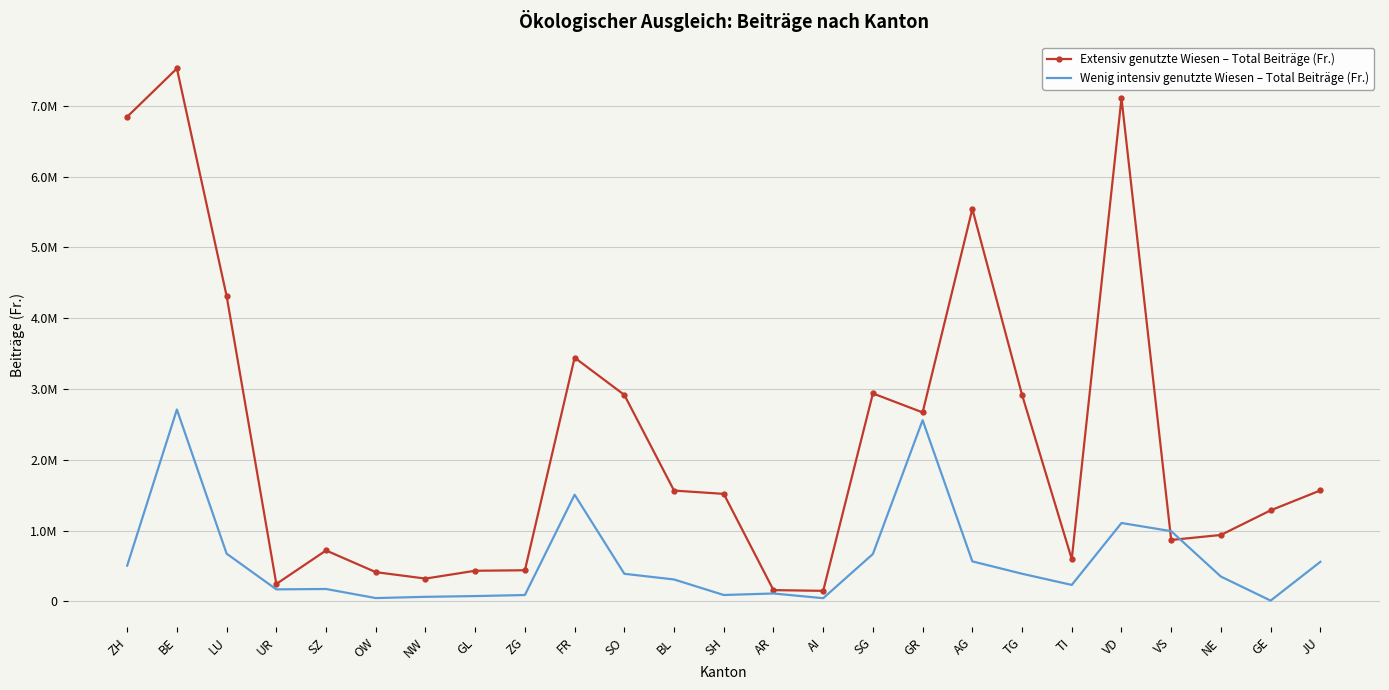

Between which two adjacent categories do Wenig intensiv genutzte Wiesen – Total Beiträge (Fr.) and Extensiv genutzte Wiesen – Total Beiträge (Fr.) first intersect?

VD and VS